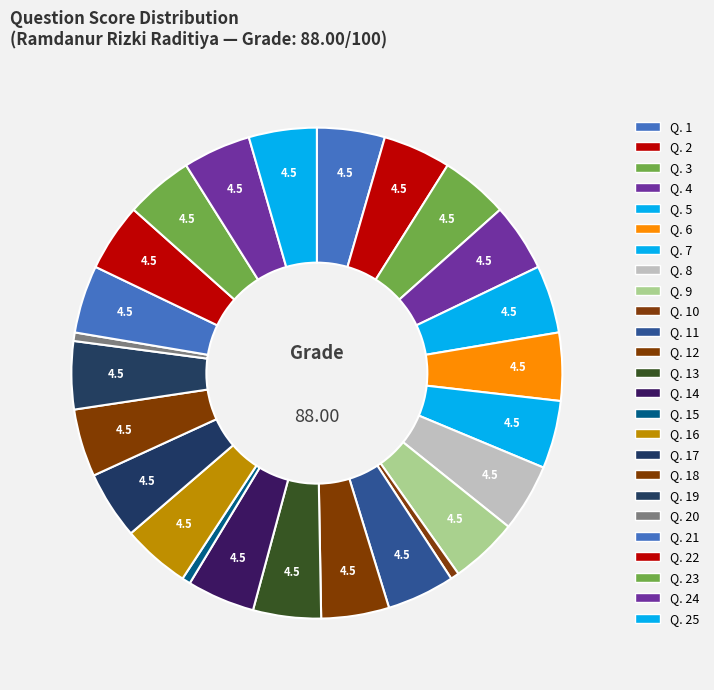

Which category has the biggest portion of the pie?

Q. 1